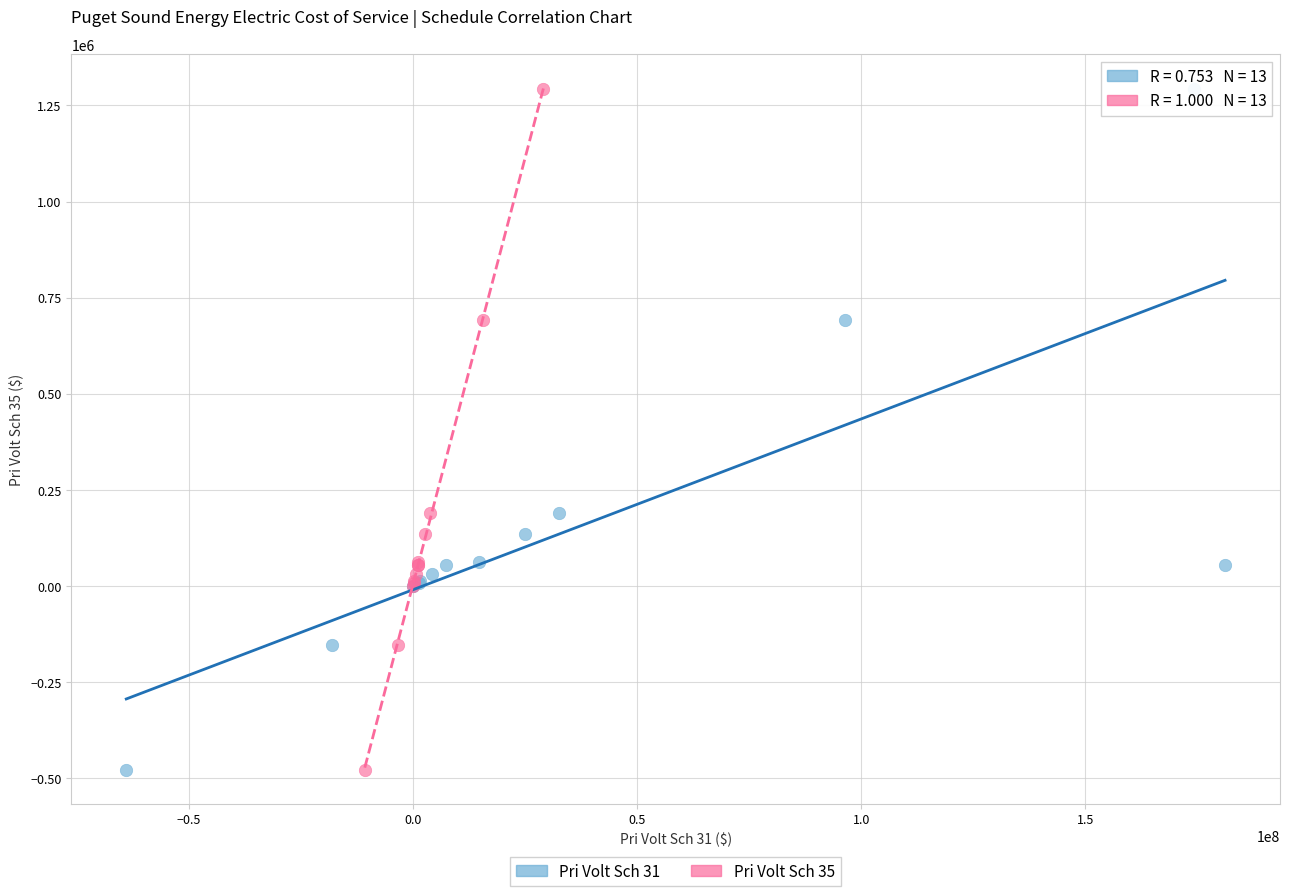

What are all the series names shown in the legend?

Pri Volt Sch 31, Pri Volt Sch 35